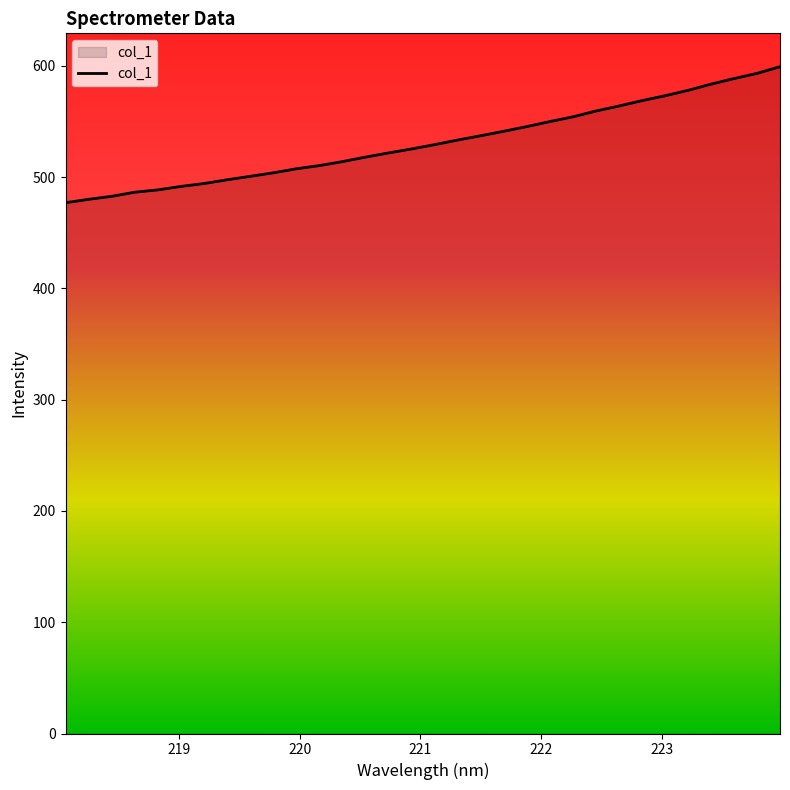

What is the minimum value shown in the chart?

477.1